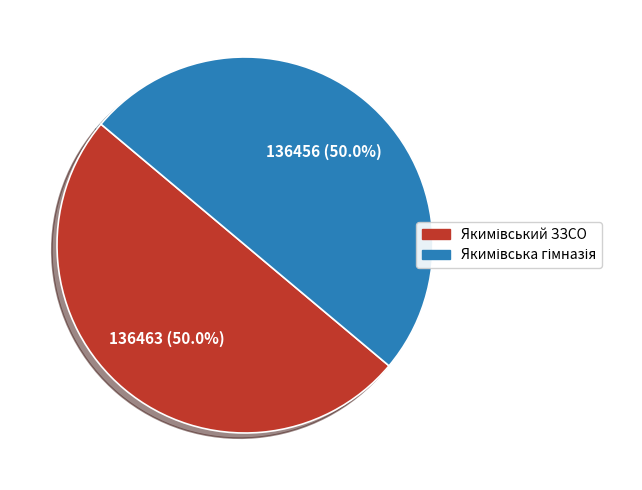

Which category has the biggest portion of the pie?

Якимівський ЗЗСО